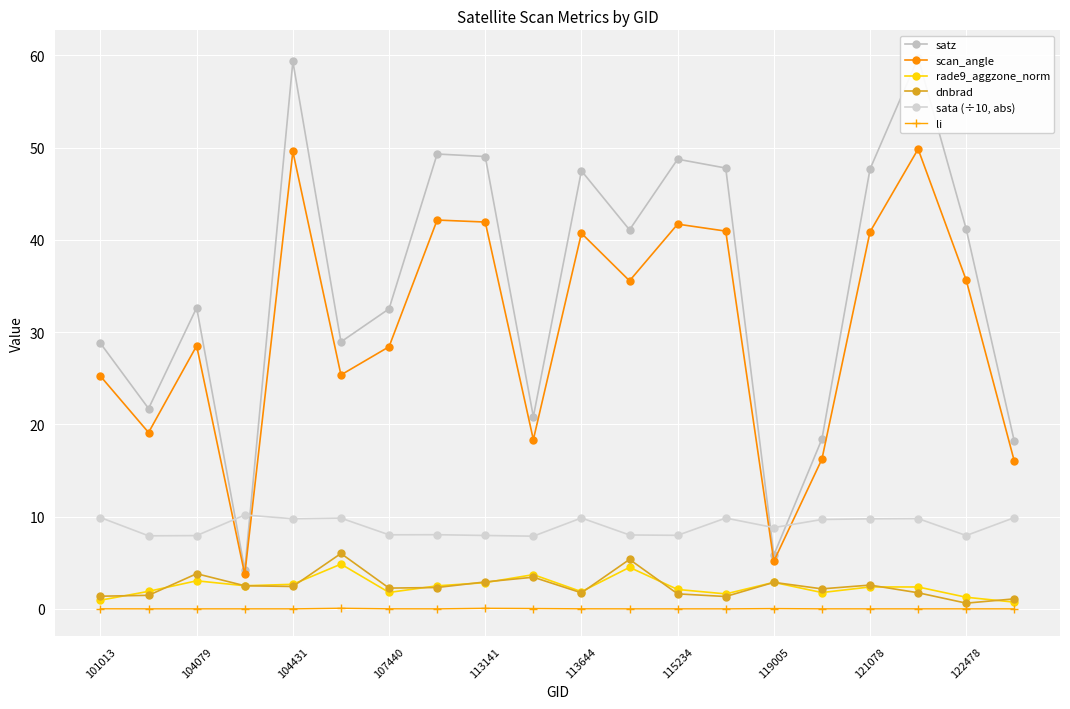

Rank the series by their maximum value, from highest to lowest.

satz, scan_angle, sata (÷10, abs), dnbrad, rade9_aggzone_norm, li